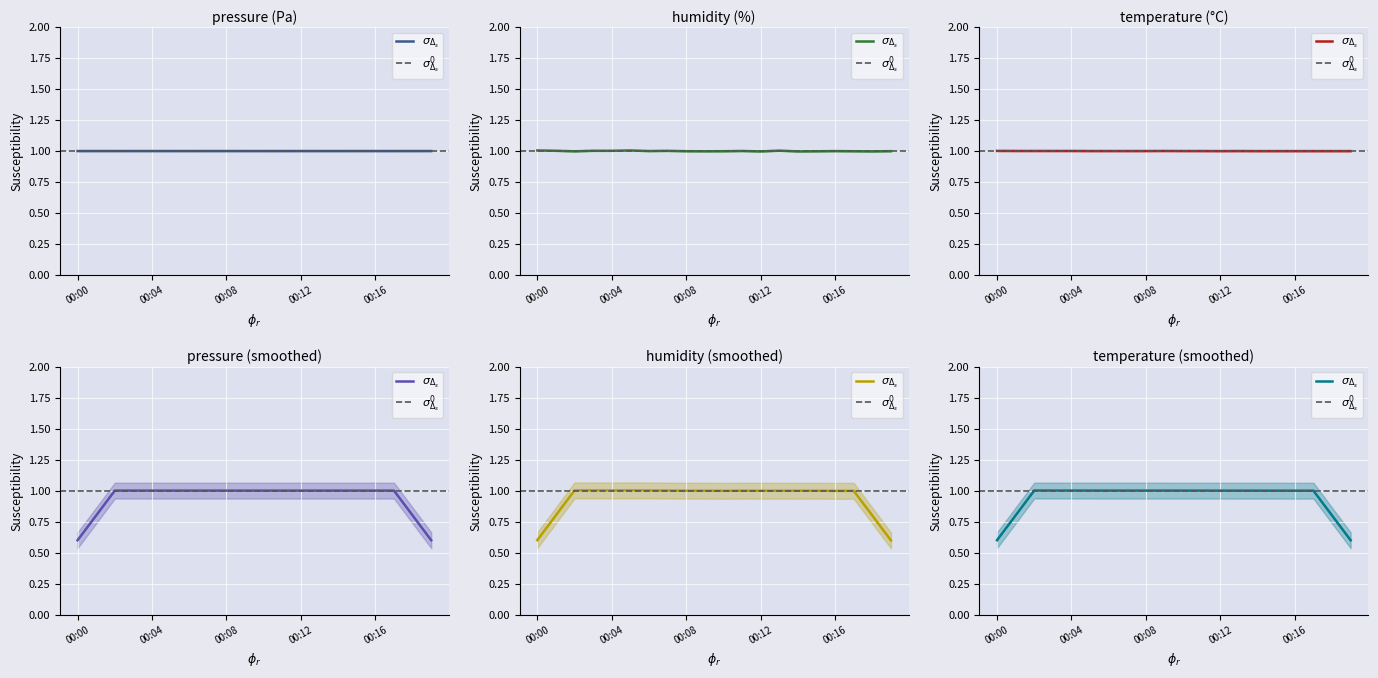

The value of temperature at 00:12 is 1.0. True or false?

True